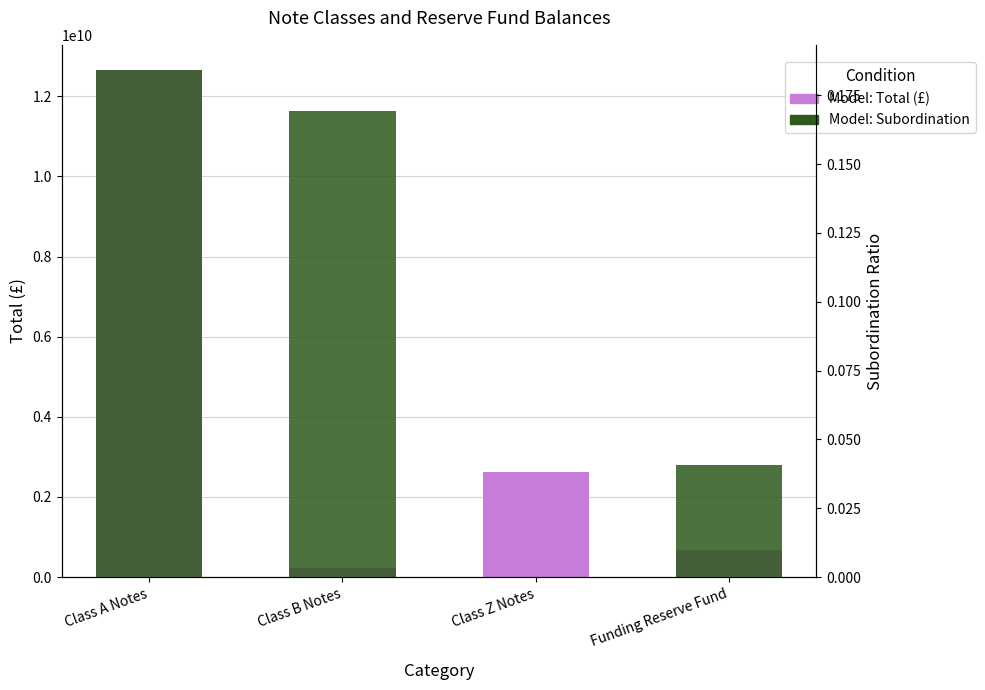

What is the total value across all series at Class A Notes?

12650843807.3